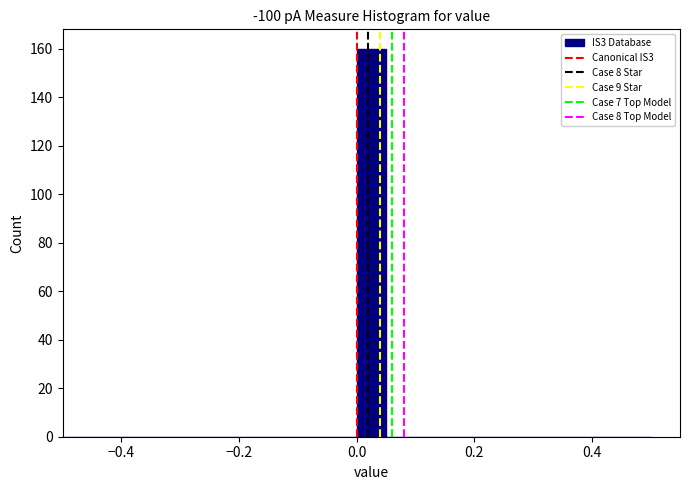

Around what value on the x-axis is the tallest bar? Give the approximate position of its centre, as read against the axis.

0.02